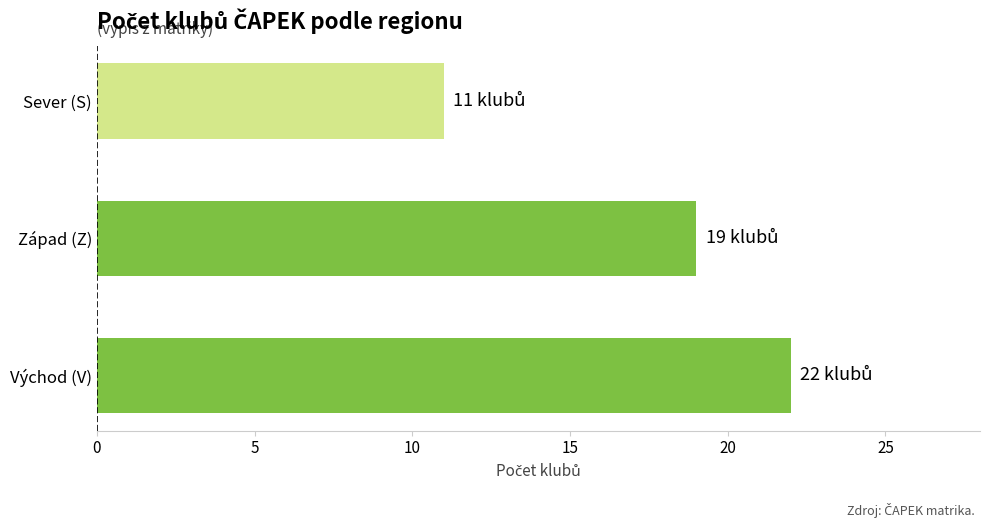

Which has a higher value, Sever (S) or Východ (V)?

Východ (V)